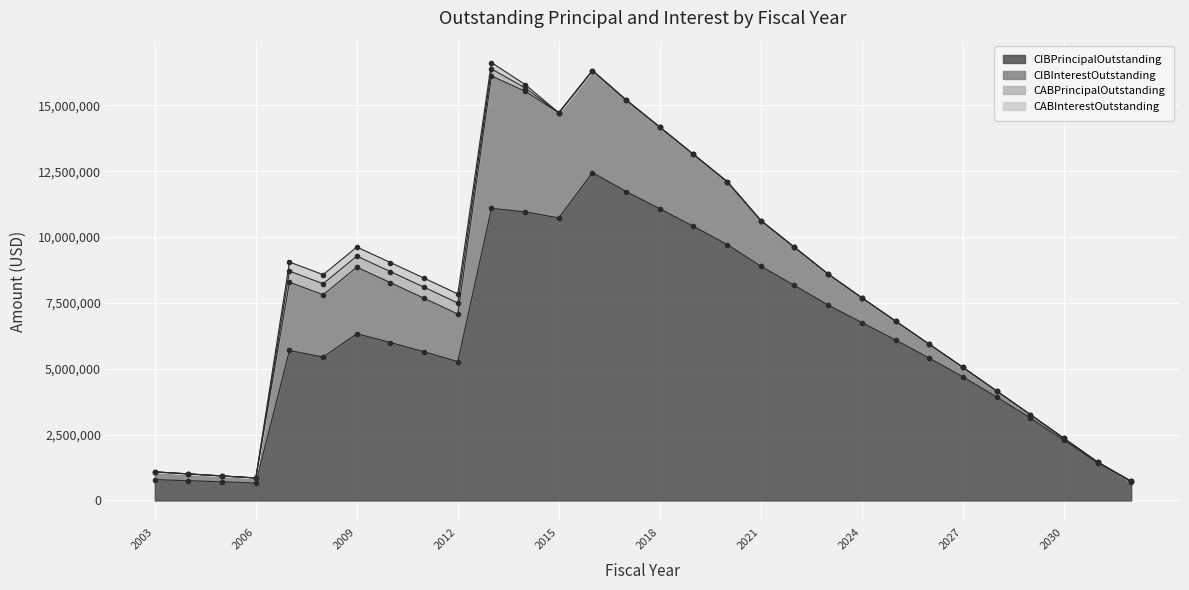

What is the difference between the second highest and minimum values in the CIBInterestOutstanding series?

4572581.2